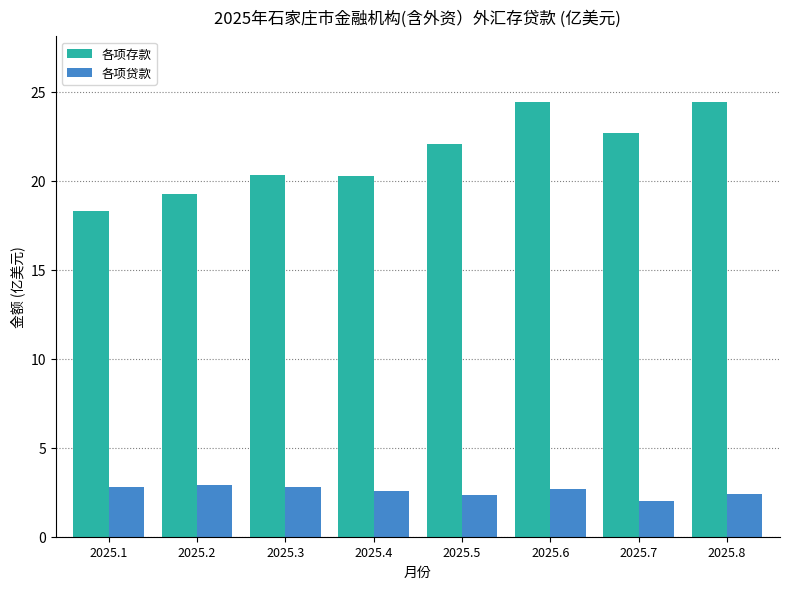

How many groups of bars are there?

8